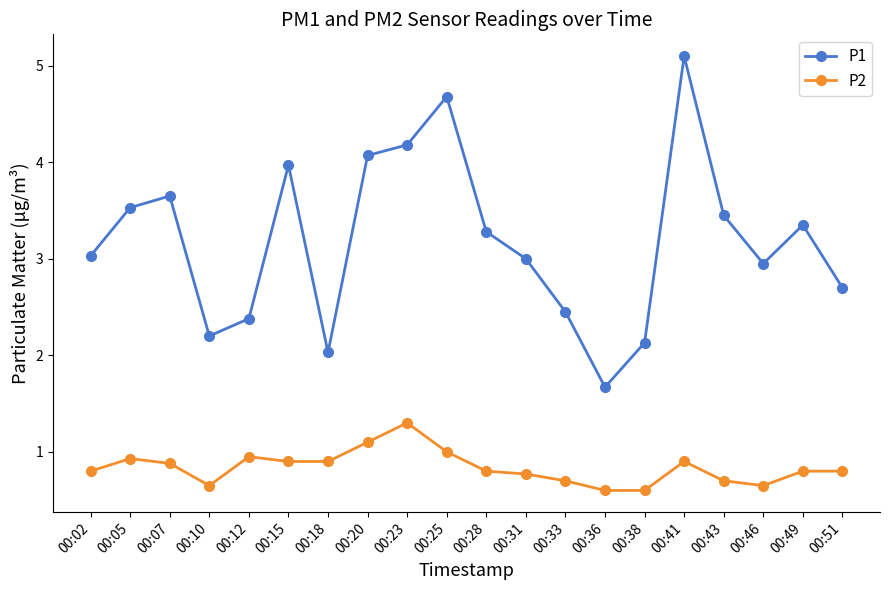

What is the value of the P2 point at the 8th from the left?

1.1